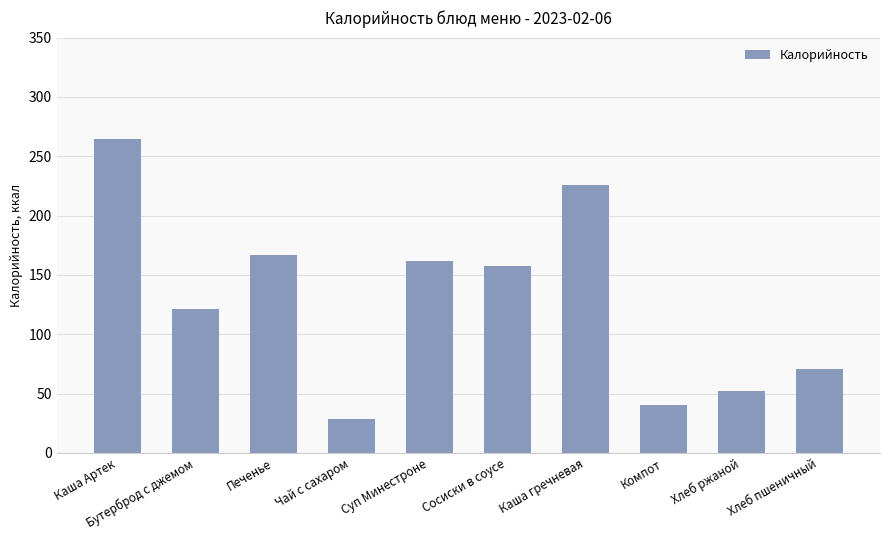

Reading left to right, extract all data points from this chart.

Каша Артек=264.4	Бутерброд с джемом=121.5	Печенье=166.8	Чай с сахаром=28.5	Суп Минестроне=161.7	Сосиски в соусе=157.2	Каша гречневая=225.7	Компот=40.4	Хлеб ржаной=52.2	Хлеб пшеничный=70.5